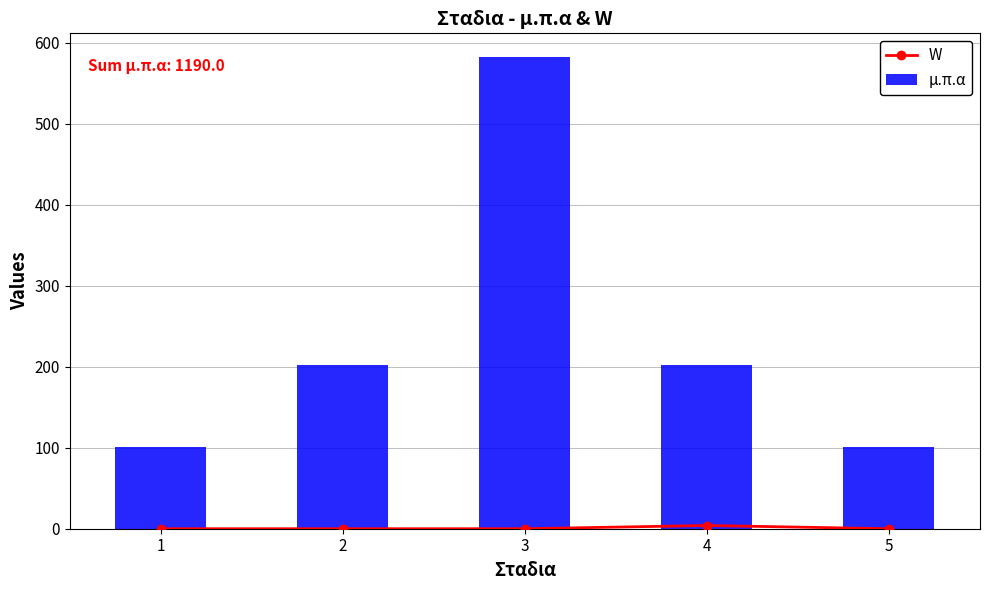

List the series in order of their overall mean, lowest first.

W, μ.π.α